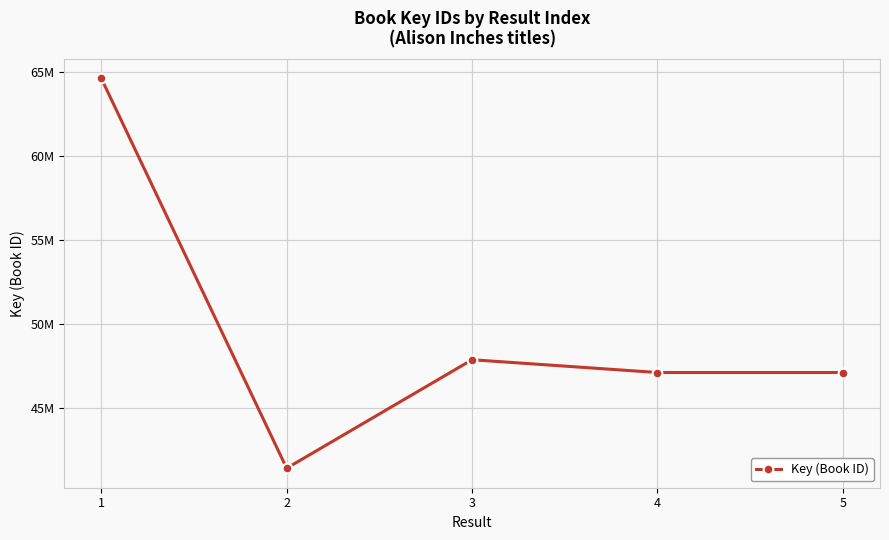

What is the change in value from 3 to 4?

-759296